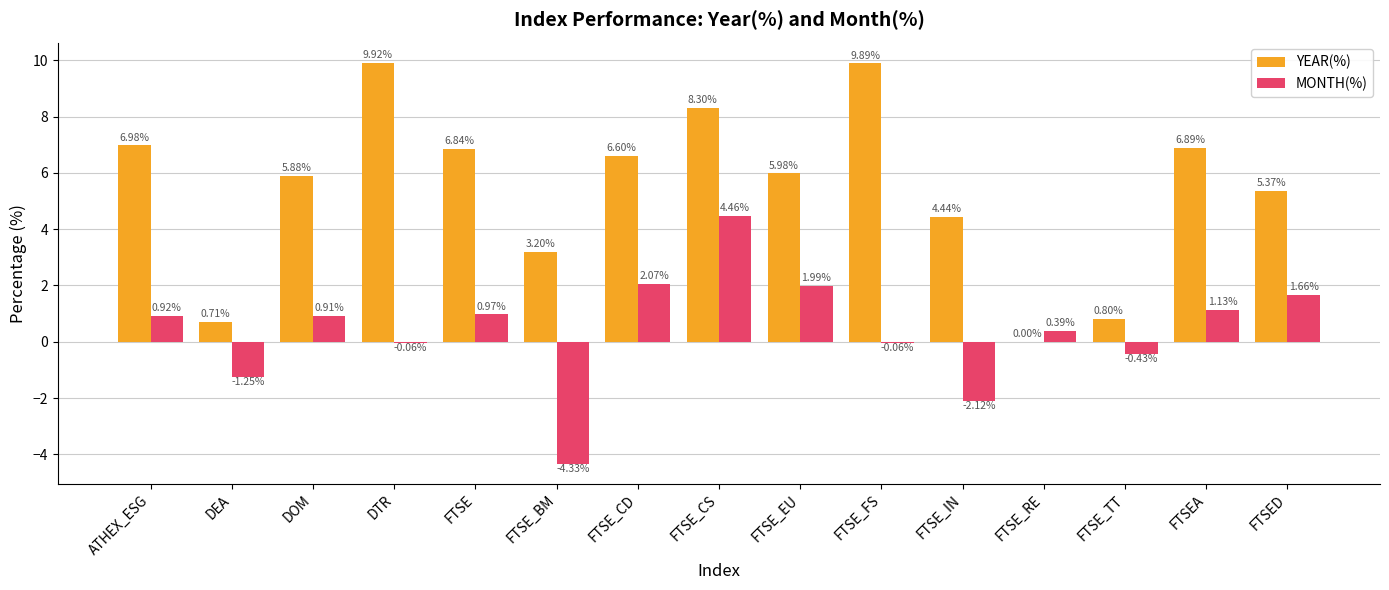

What is the sum of the YEAR(%) values at FTSE_IN and FTSE?

11.3